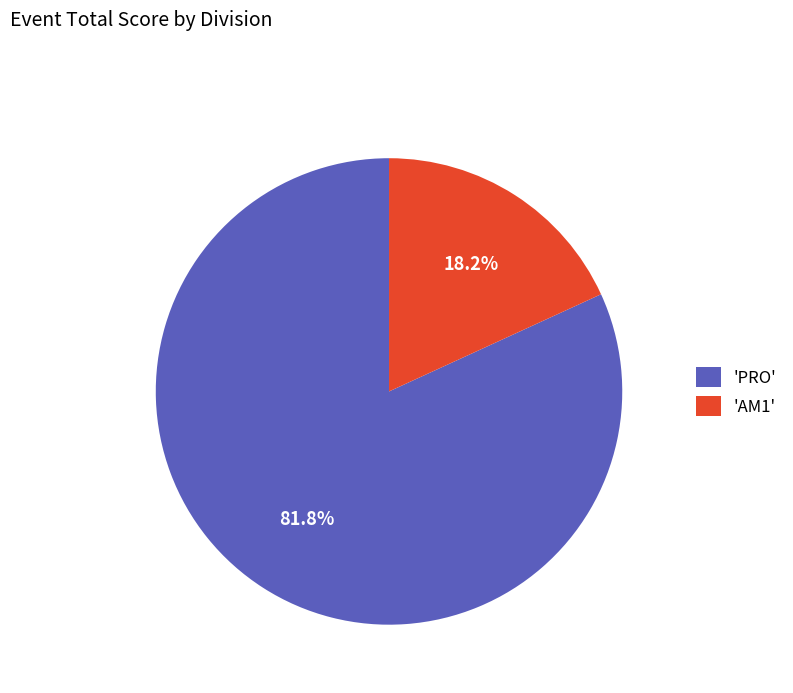

Is the sum of 'PRO' and 'AM1' greater than half?

Yes